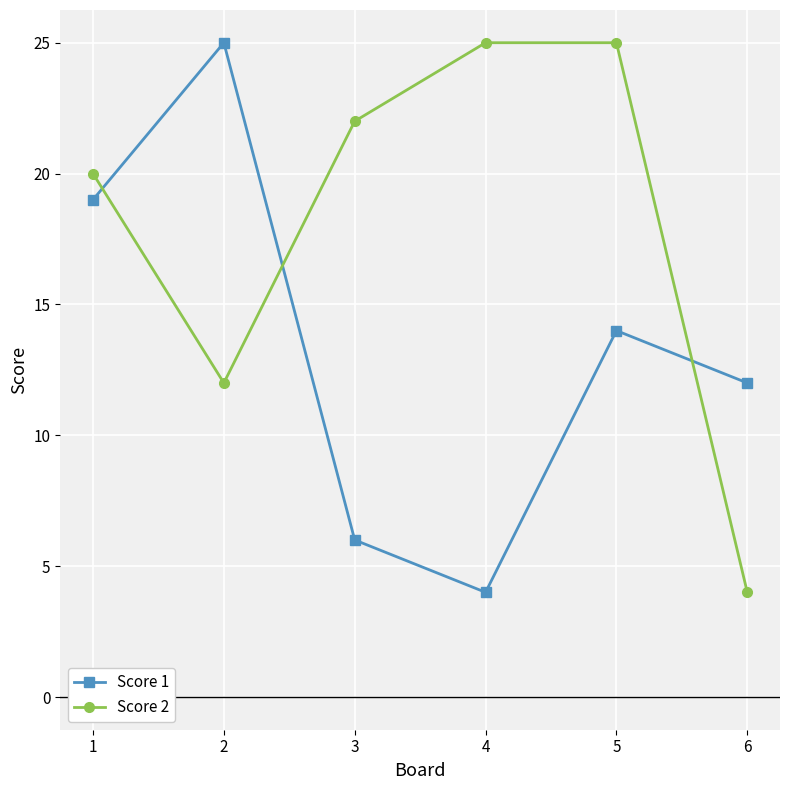

What is the sum of all Score 2 values?

108